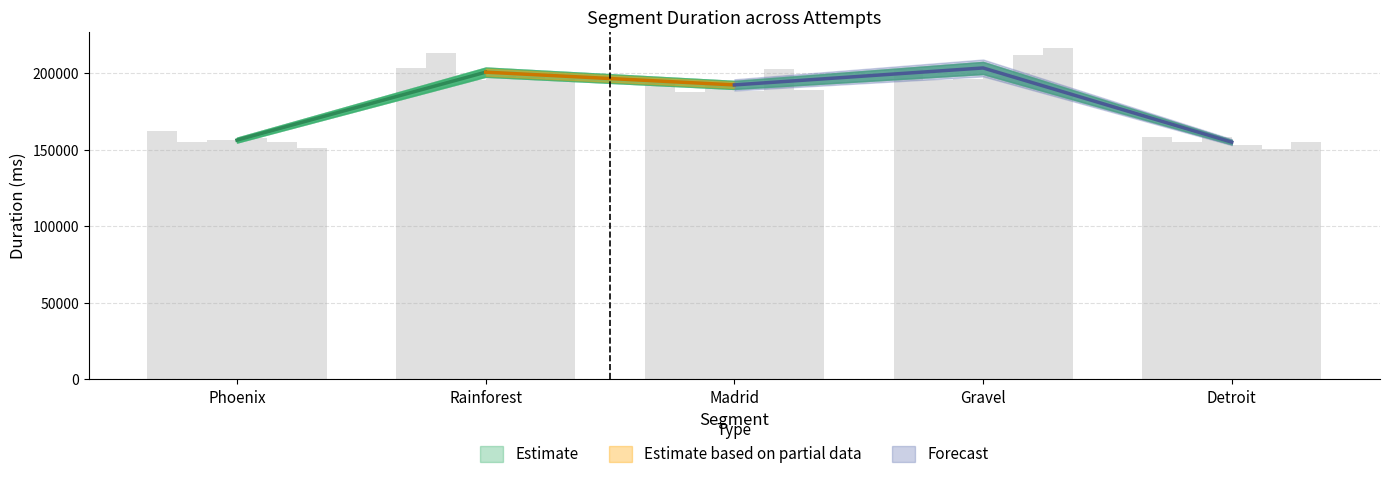

Is the value of Attempt #19's Duration (ms) at Detroit greater than the value of Attempt #4's Duration (ms) at Detroit?

No